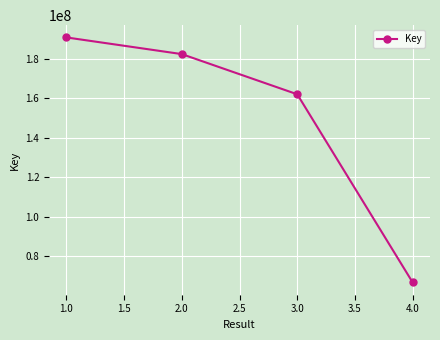

Rank the categories by value from lowest to highest.

4.0, 3.0, 2.0, 1.0